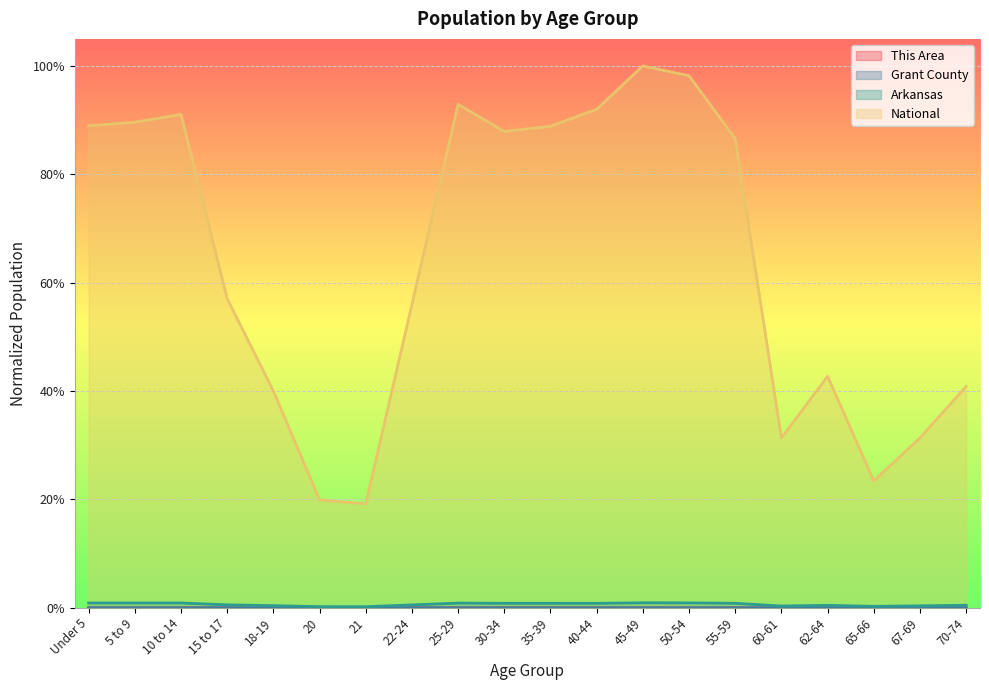

True or false: This Area and Arkansas cross at least once.

False